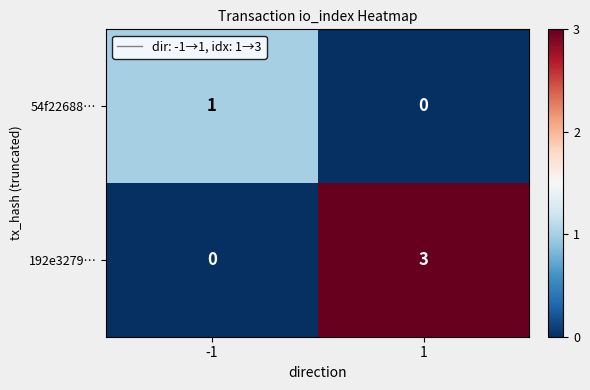

What is the difference between the 192e3279… values at -1 and 1?

3